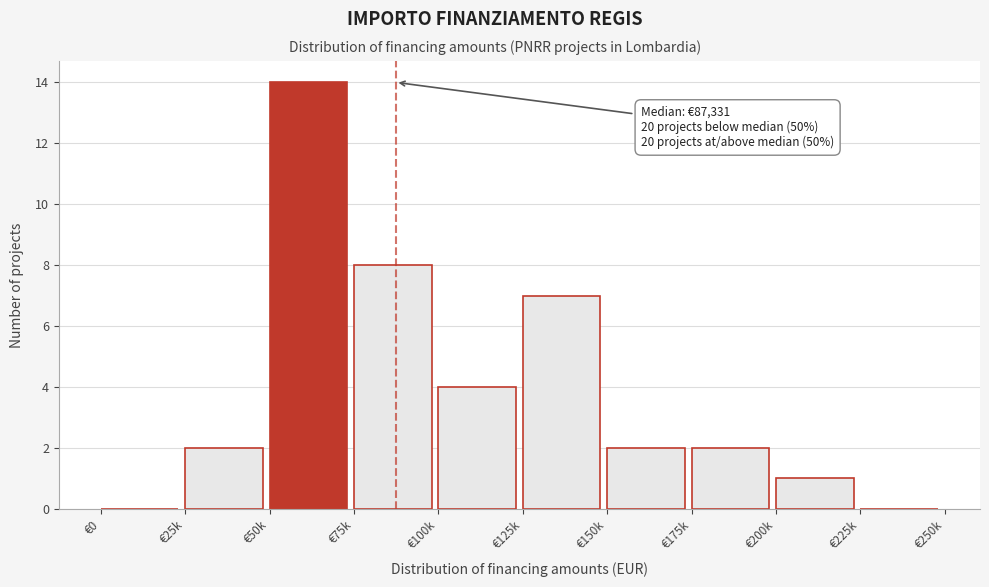

Reading left to right, extract all data points from this chart.

€0=0	€25k=2	€50k=14	€75k=8	€100k=4	€125k=7	€150k=2	€175k=2	€200k=1	€225k=0